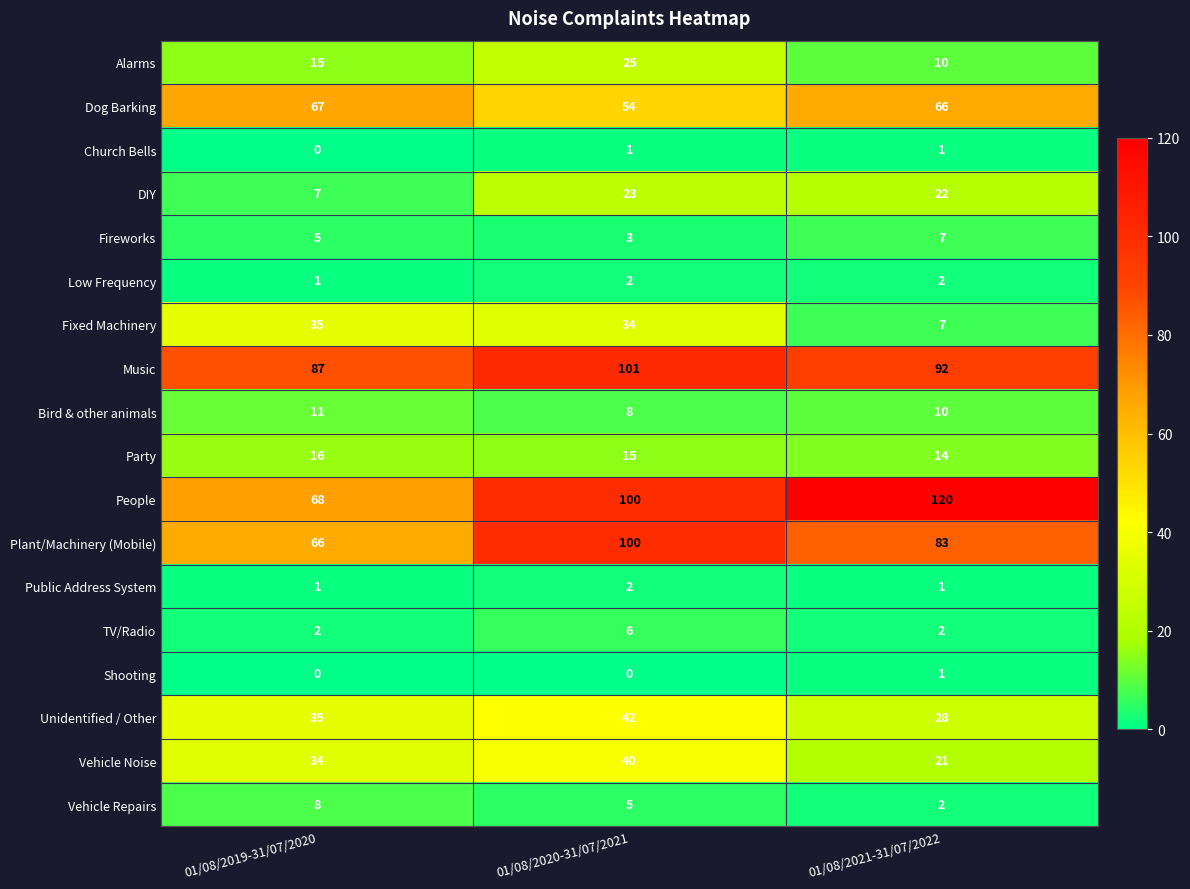

What is the average value of the Bird & other animals series?

10